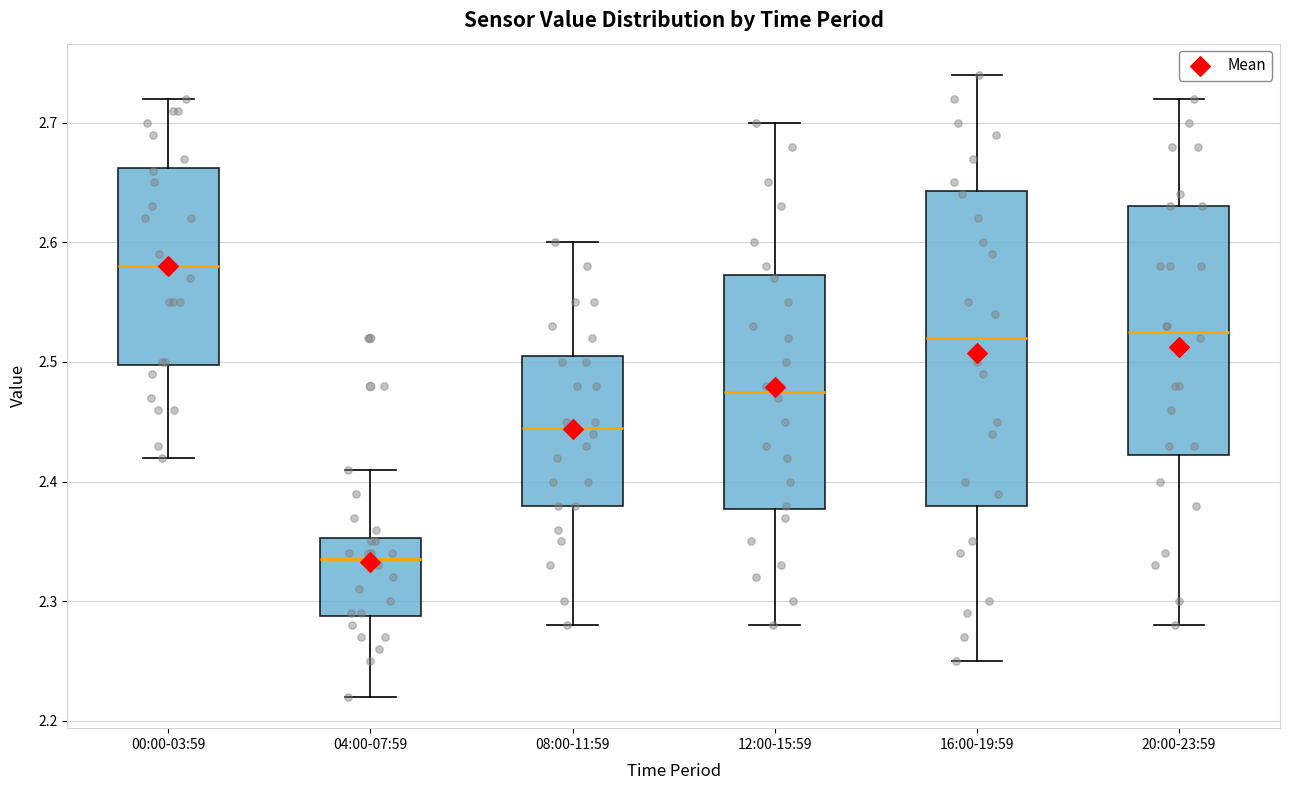

Reading left to right, transcribe this box plot: for each box, give where its median line is, the range the box spans, and where its two whiskers end, as read against the y-axis. The values are not printed on the chart, so give them approximately, as read against the axis.

00:00-03:59: median 2.58, box 2.50 to 2.66, whiskers 2.42 to 2.72
04:00-07:59: median 2.34, box 2.29 to 2.35, whiskers 2.22 to 2.41
08:00-11:59: median 2.45, box 2.38 to 2.51, whiskers 2.28 to 2.60
12:00-15:59: median 2.48, box 2.38 to 2.57, whiskers 2.28 to 2.70
16:00-19:59: median 2.52, box 2.38 to 2.64, whiskers 2.25 to 2.74
20:00-23:59: median 2.53, box 2.42 to 2.63, whiskers 2.28 to 2.72